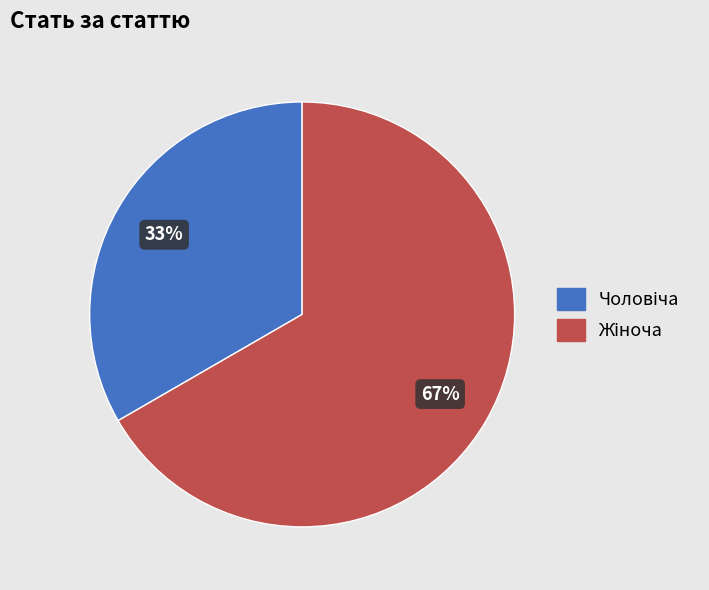

To the nearest percent, what is the average slice percentage?

50%